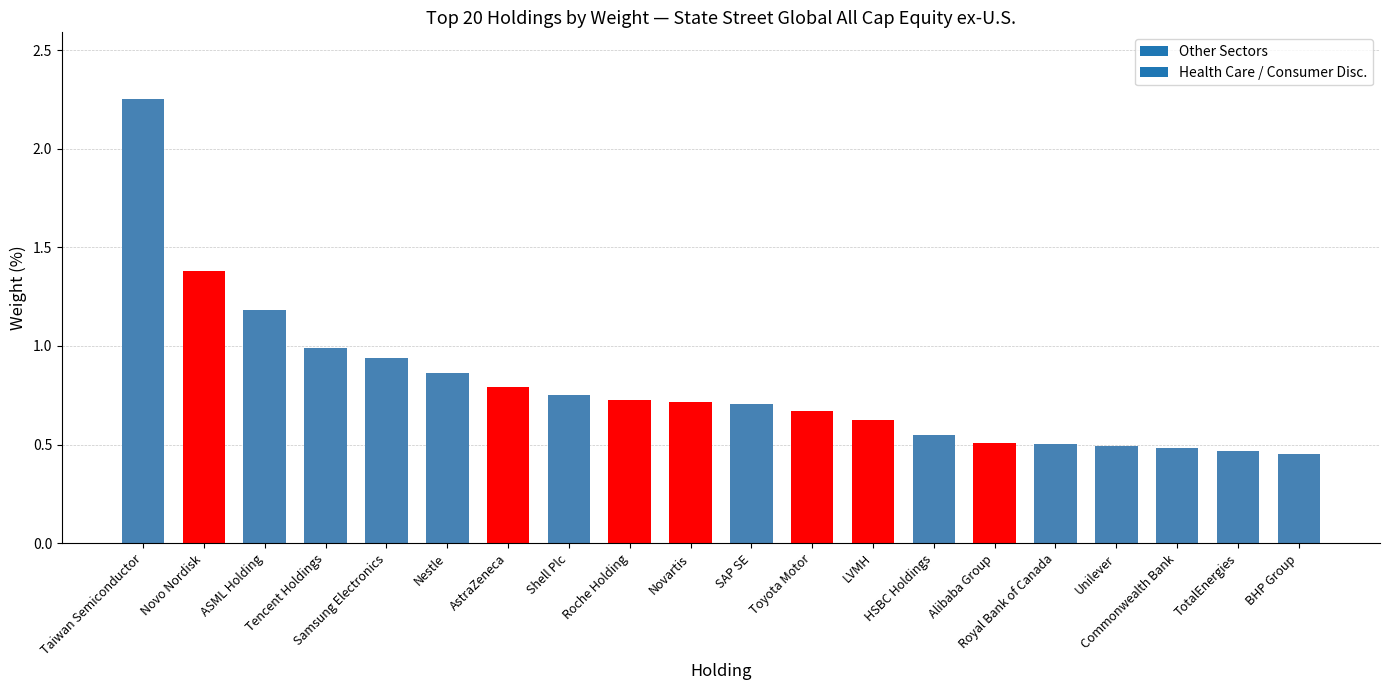

What is the difference between the maximum and minimum values?

1.8